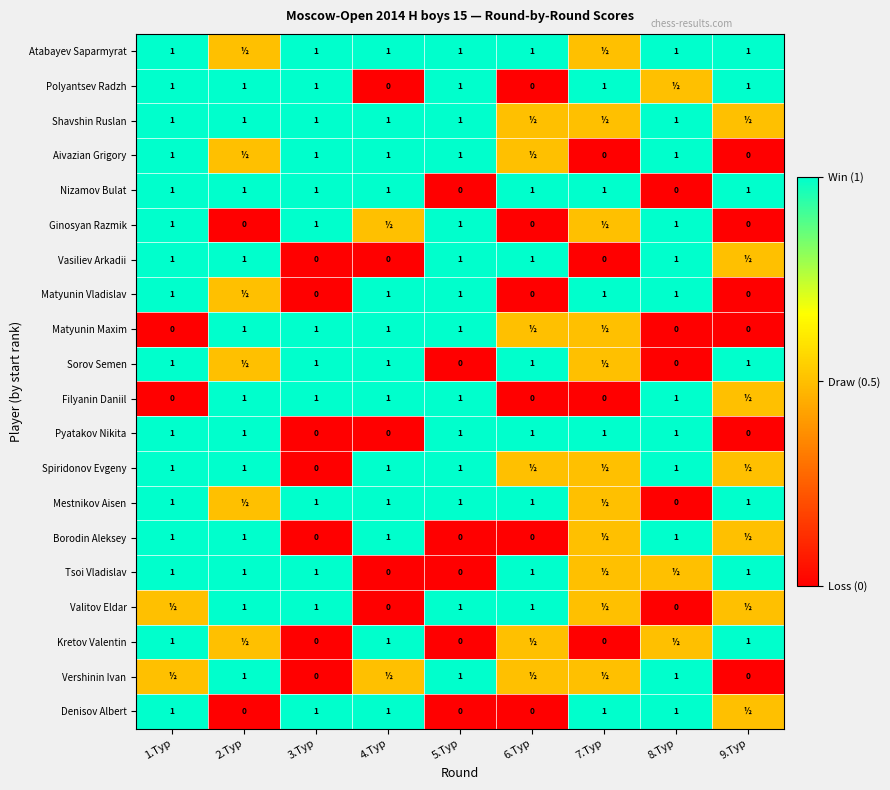

What is the spread (max minus min) of values at 5.Тур?

1.0